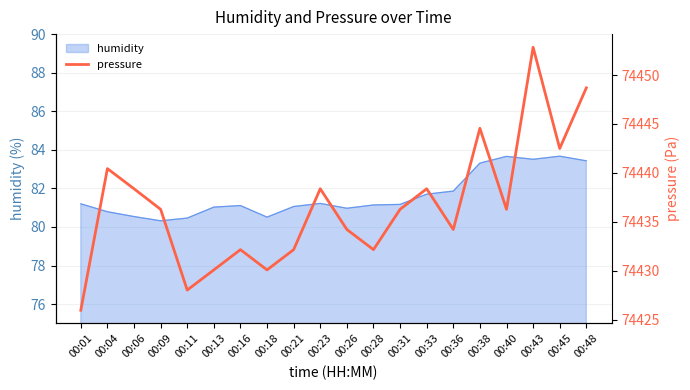

Reading left to right, extract all data points from this chart.

74426.0	74440.4	74438.4	74436.3	74428.0	74430.1	74432.2	74430.1	74432.2	74438.4	74434.2	74432.2	74436.3	74438.4	74434.2	74444.6	74436.3	74452.8	74442.5	74448.7